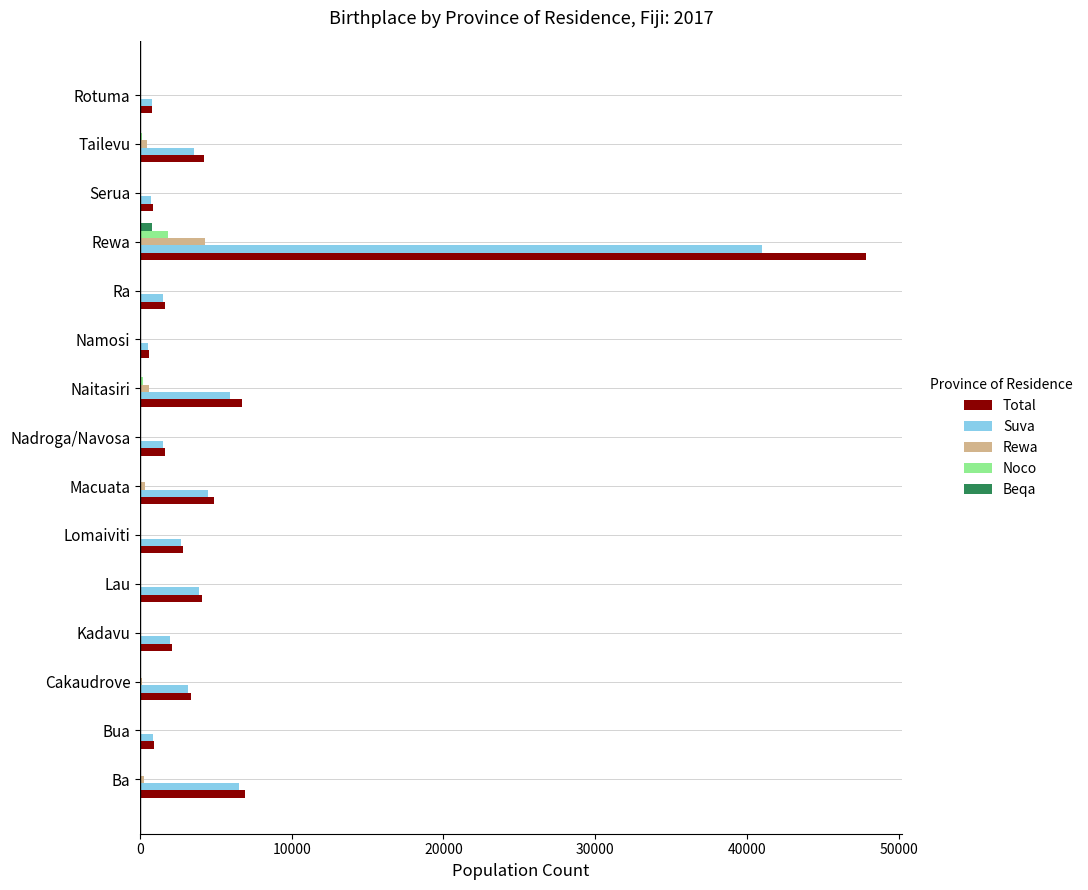

At which category is the sum across all series the highest?

Rewa